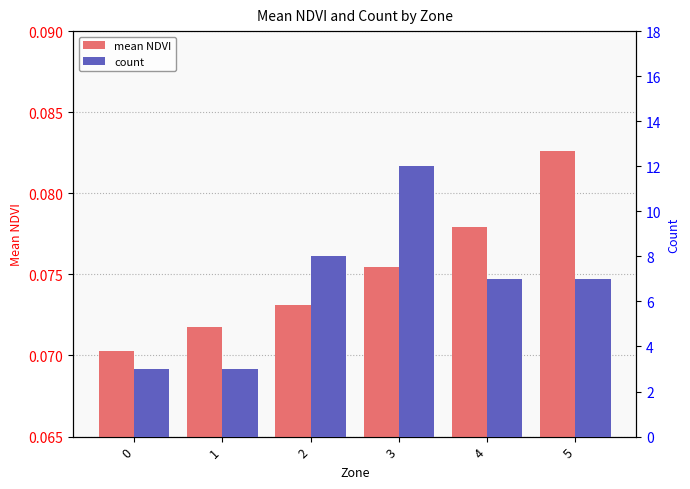

Count the number of categories in the chart.

6